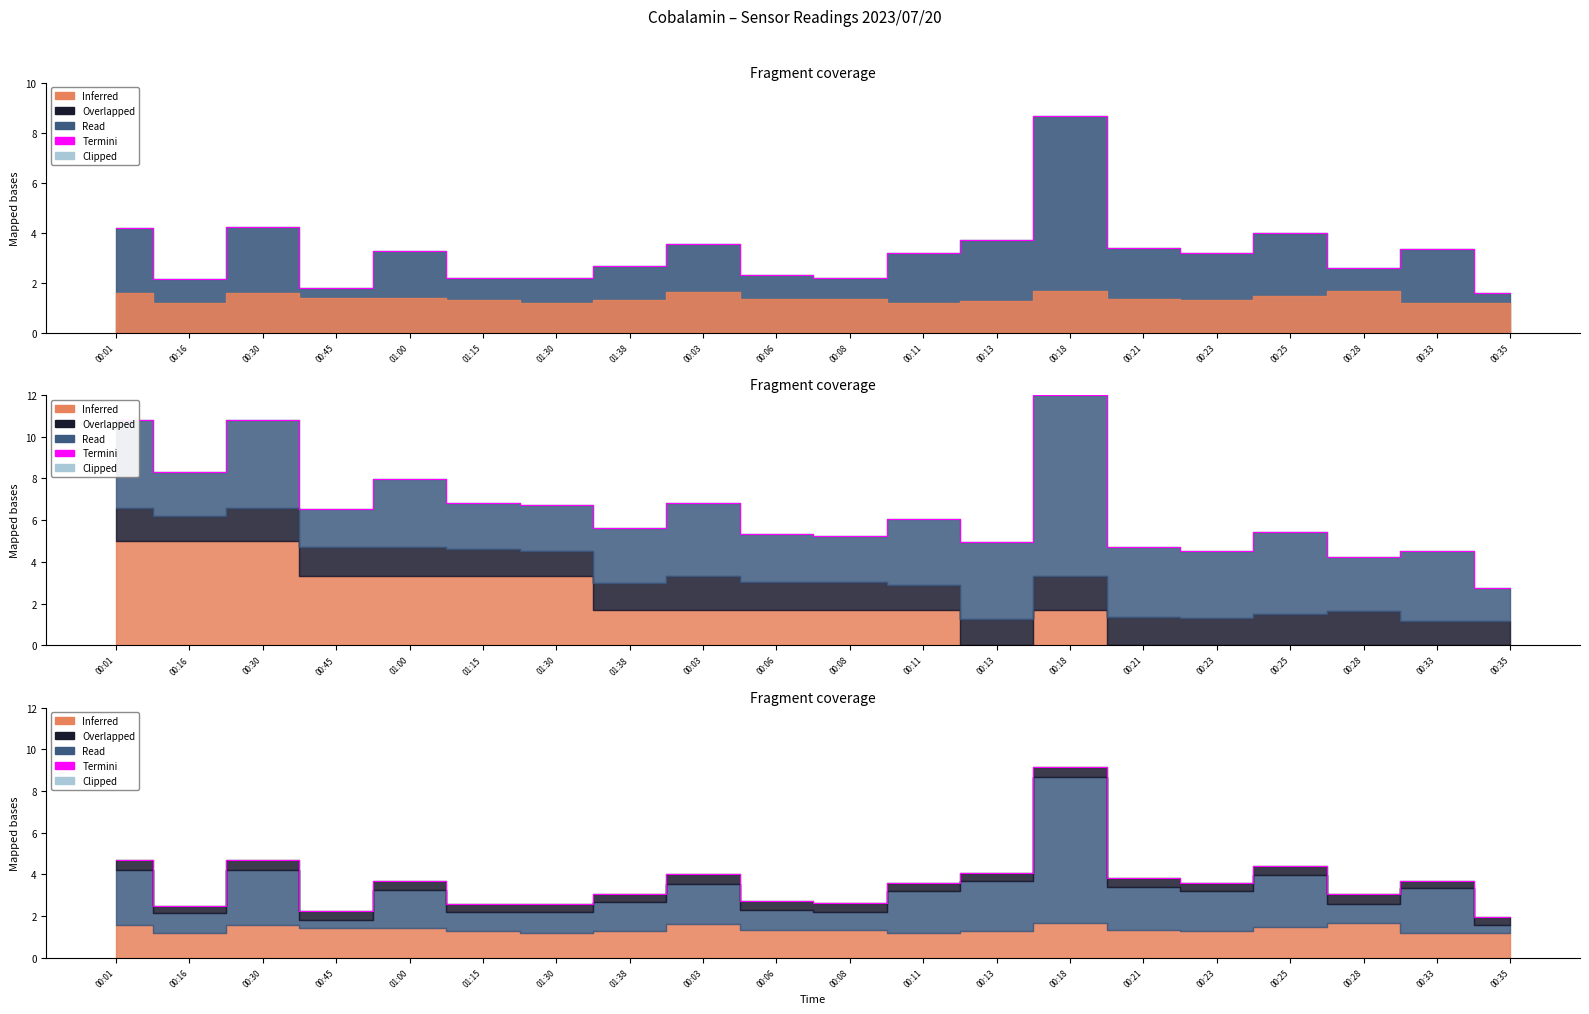

Rank the categories by value from highest to lowest.

00:18, 00:30, 00:01, 00:25, 00:13, 00:03, 00:21, 00:33, 01:00, 00:23, 00:11, 00:28, 01:38, 00:06, 00:08, 01:15, 01:30, 00:16, 00:45, 00:35